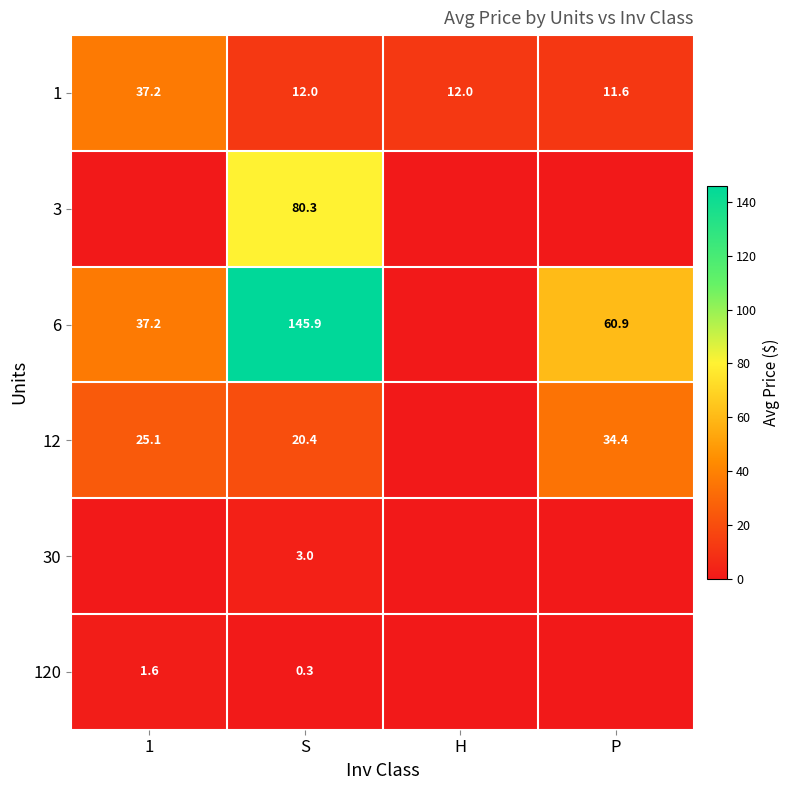

Which label corresponds to the smallest value in the chart?

1